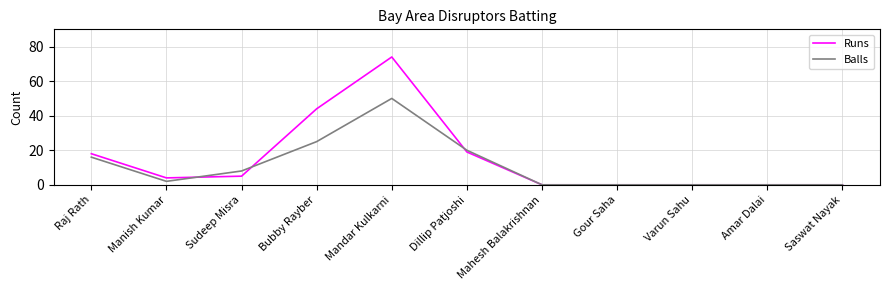

What are all the series names shown in the legend?

Runs, Balls